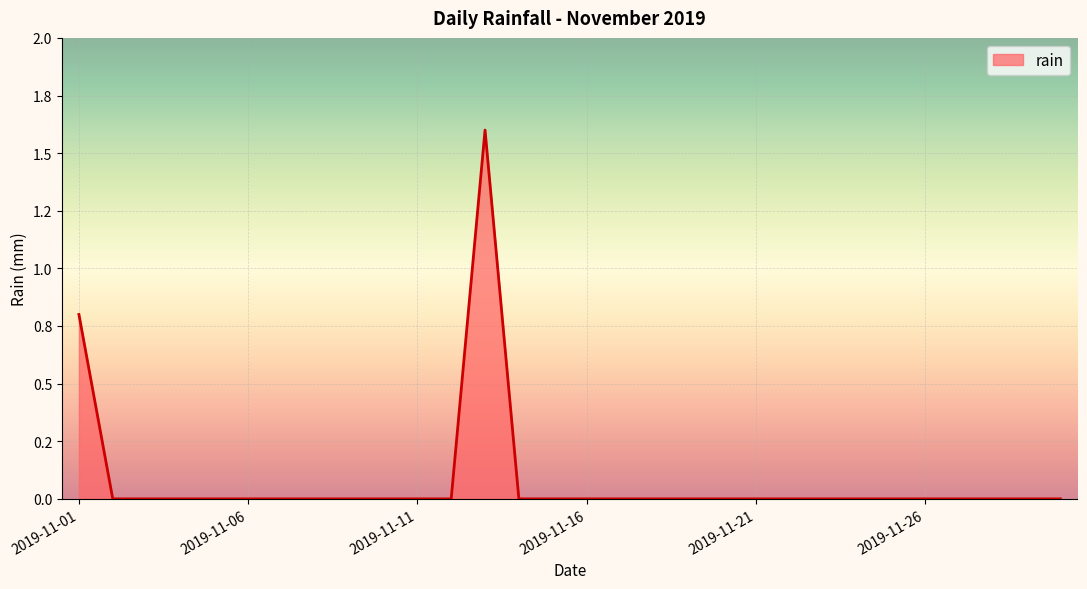

How many points are higher than both their immediate neighbors (excluding endpoints)?

1